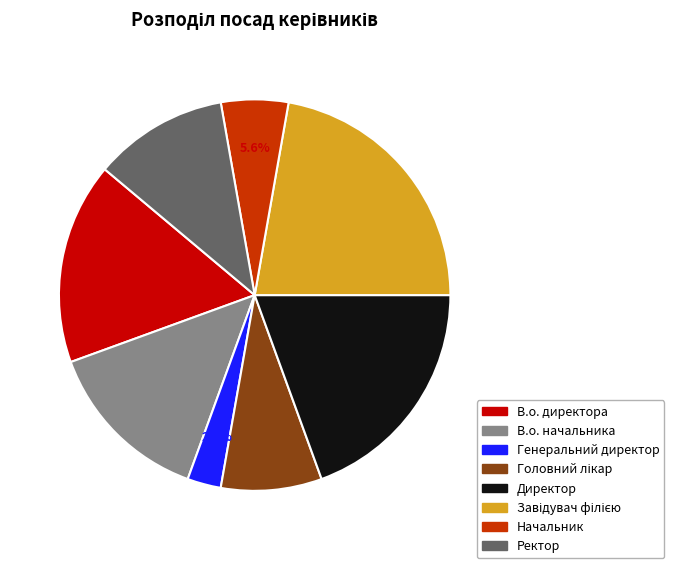

Between Ректор and В.о. начальника, which is larger?

В.о. начальника